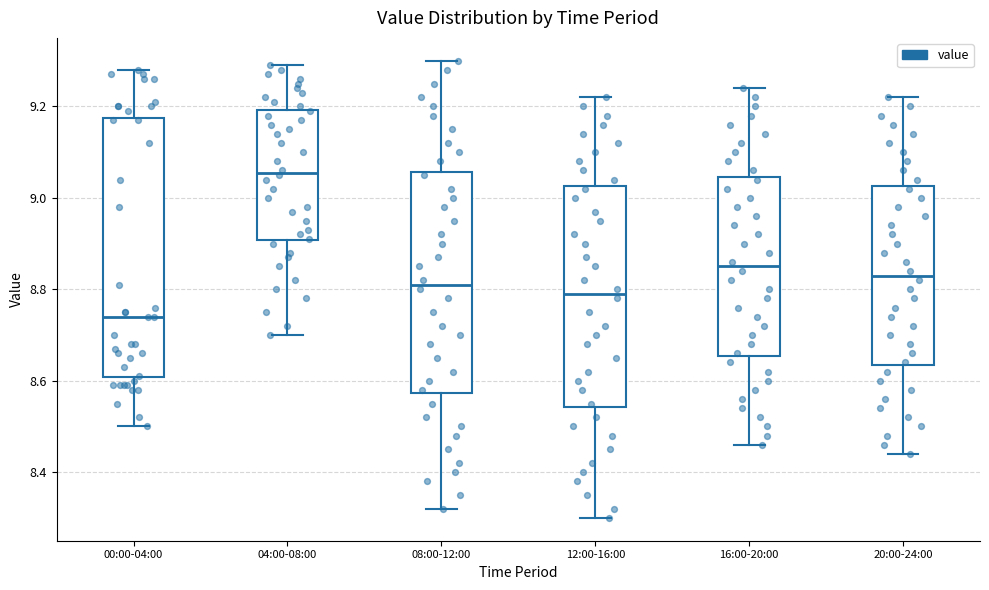

Which box has the highest median line?

04:00-08:00